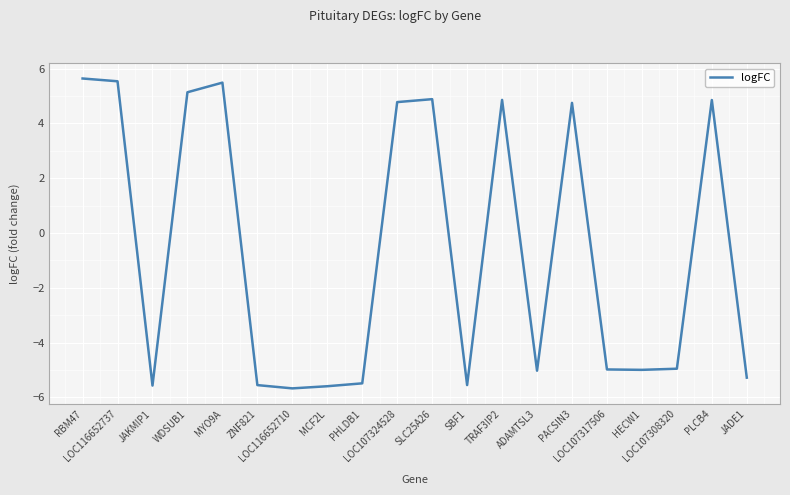

Reading left to right, extract all data points from this chart.

RBM47=5.6	LOC116652737=5.5	JAKMIP1=-5.6	WDSUB1=5.1	MYO9A=5.5	ZNF821=-5.6	LOC116652710=-5.7	MCF2L=-5.6	PHLDB1=-5.5	LOC107324528=4.8	SLC25A26=4.9	SBF1=-5.6	TRAF3IP2=4.9	ADAMTSL3=-5.0	PACSIN3=4.8	LOC107317506=-5.0	HECW1=-5.0	LOC107308320=-5.0	PLCB4=4.9	JADE1=-5.3